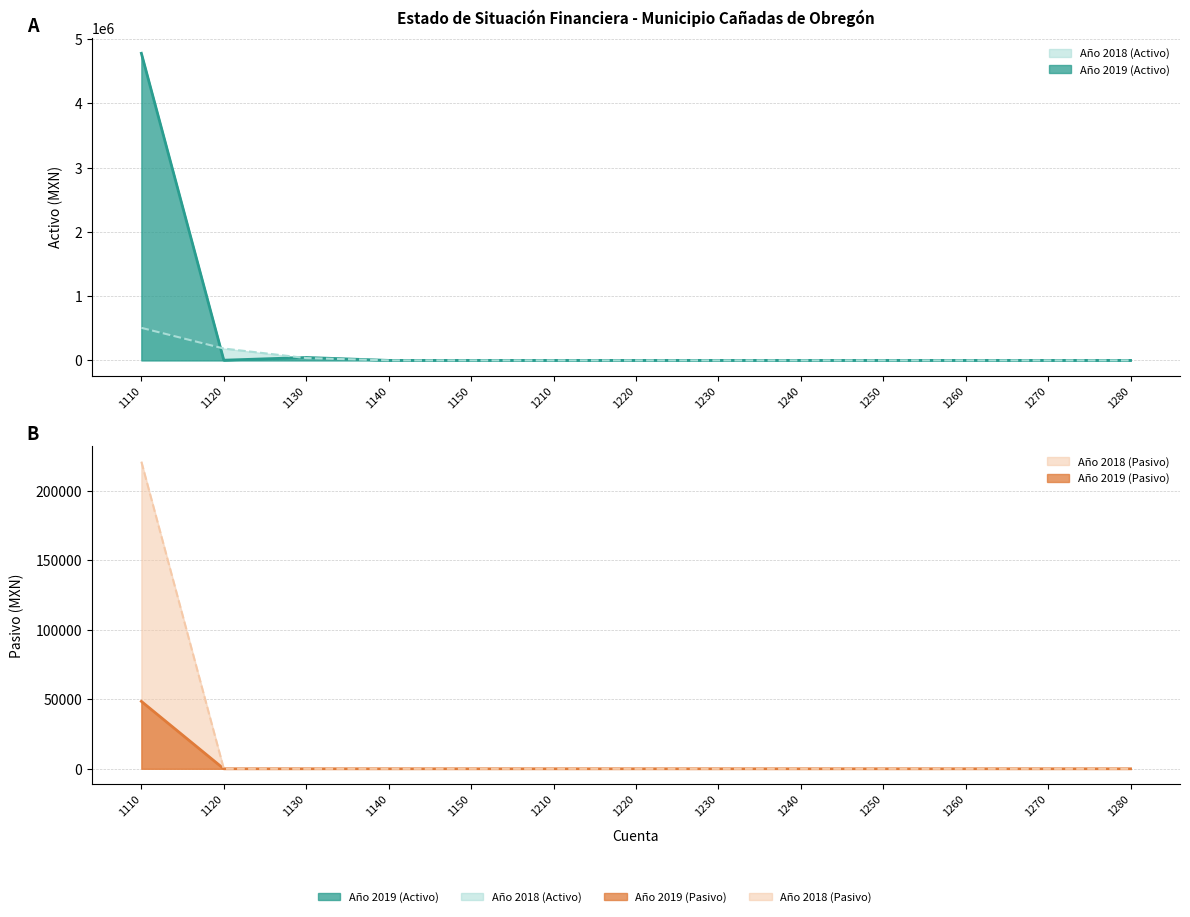

How many values in Año 2019 (Activo) are above zero?

1